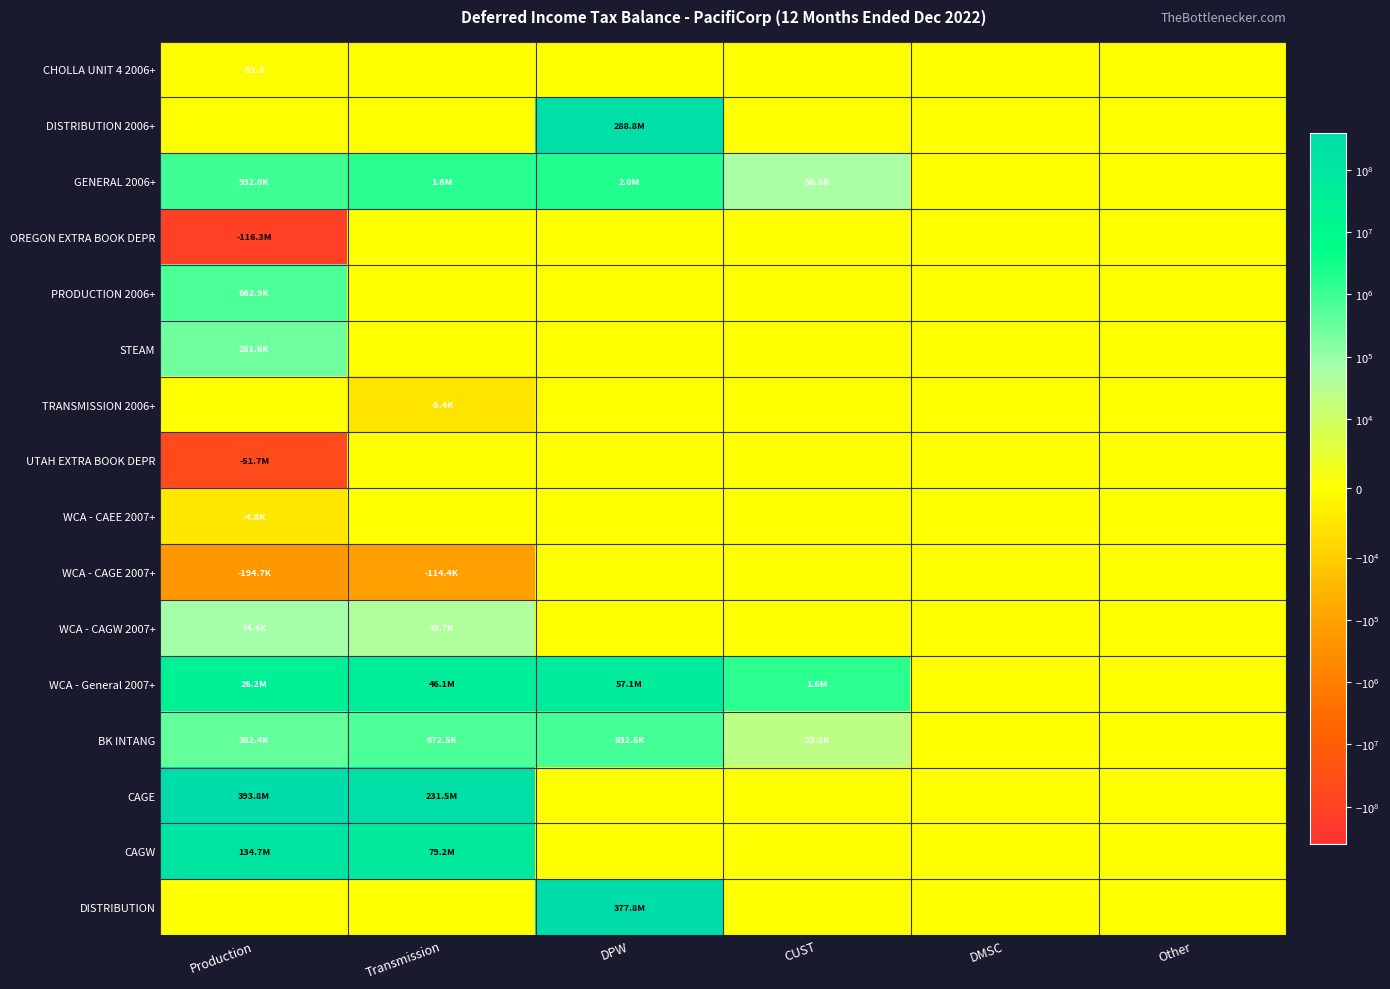

What is the difference between the UTAH EXTRA BOOK DEPR values at Production and Transmission?

51702340.2